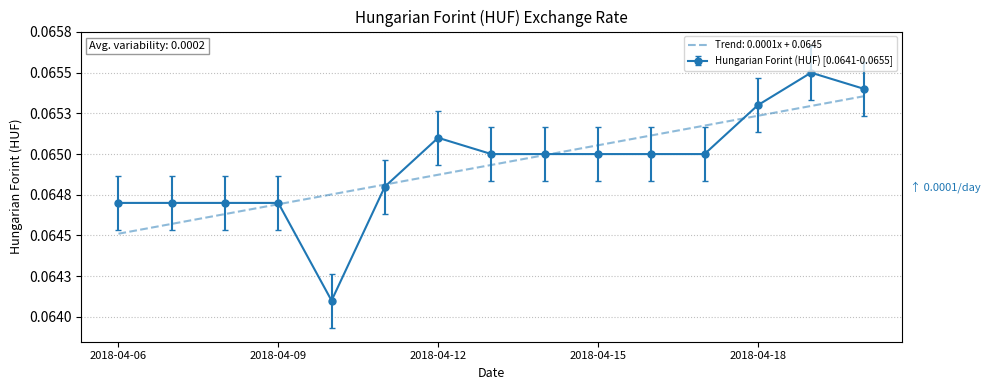

What are all the series names shown in the legend?

Trend: 0.0001x + 0.0645, Hungarian Forint (HUF) [0.0641-0.0655]